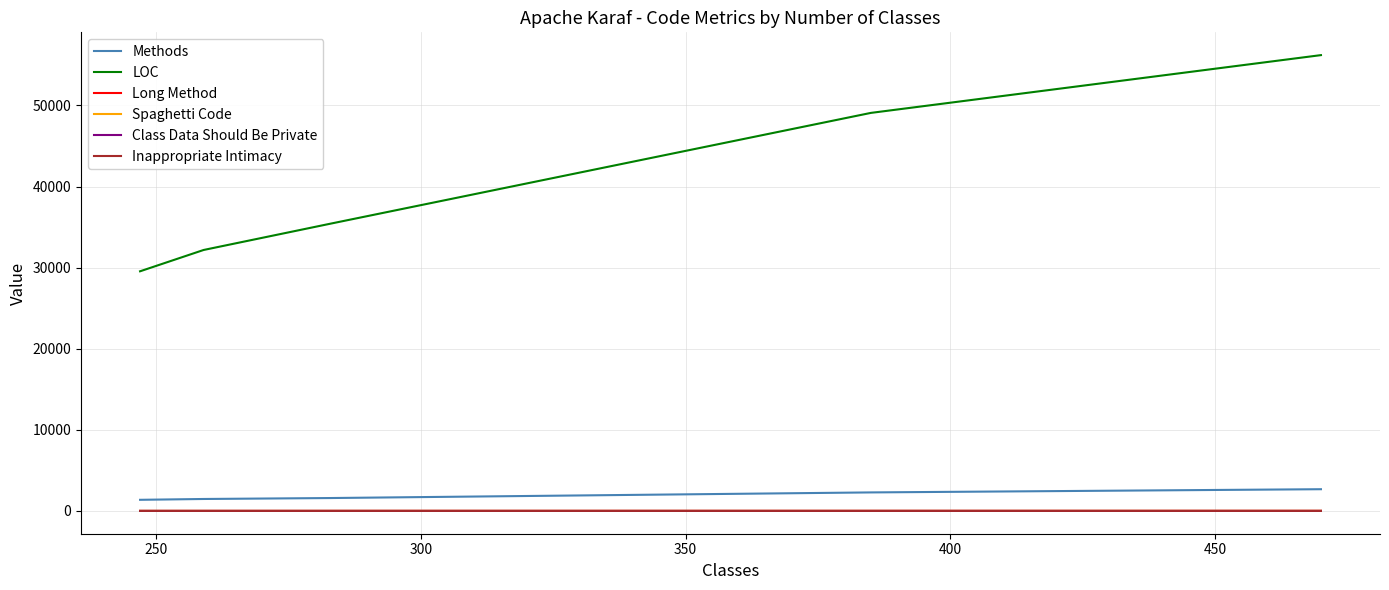

What is the highest value of the Inappropriate Intimacy series?

1